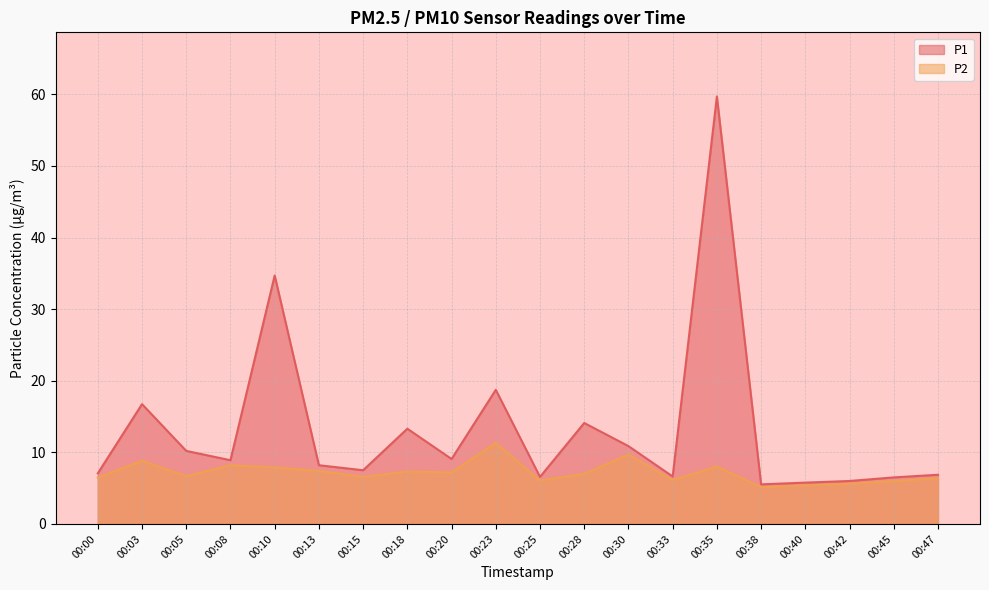

At which label does P2 first exceed 7?

00:03